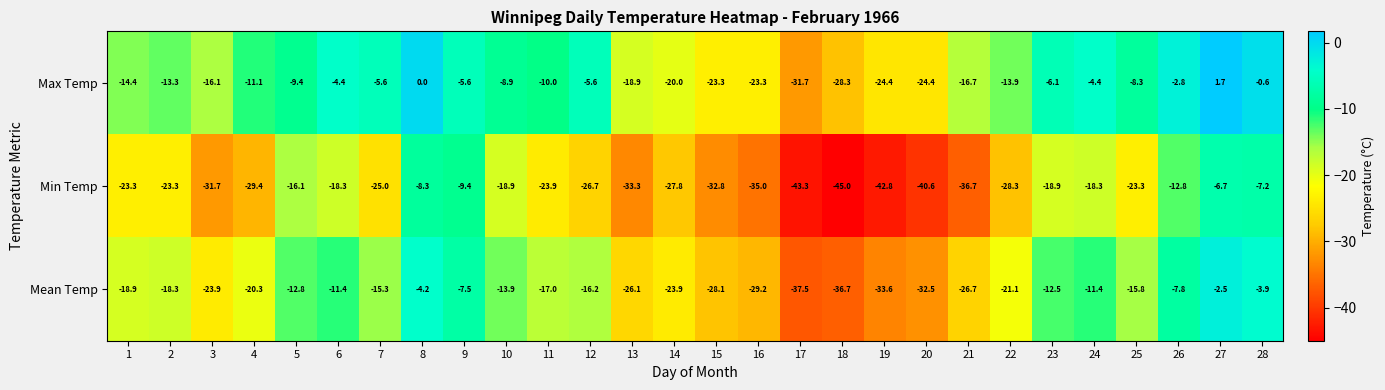

How many data points in Mean Temp are less than -17?

14